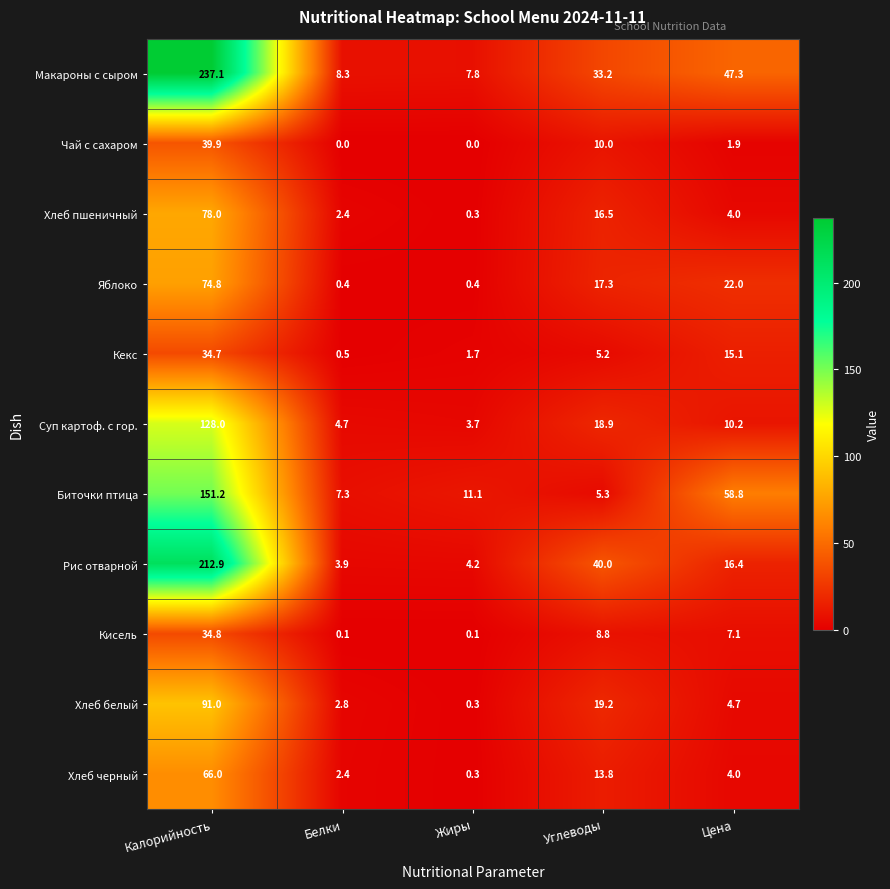

Count the number of data series in this chart.

11